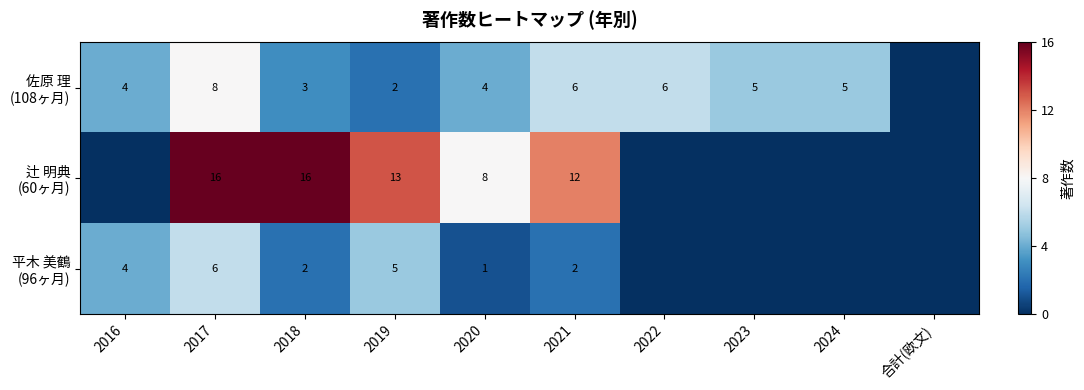

What is the difference between the highest and lowest values at 2017?

10